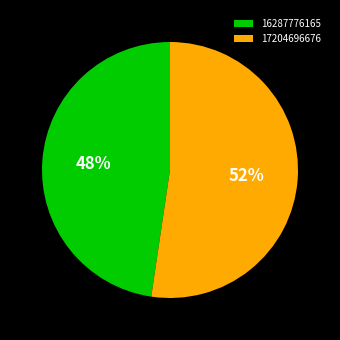

Rank the categories by value from lowest to highest.

16287776165, 17204696676